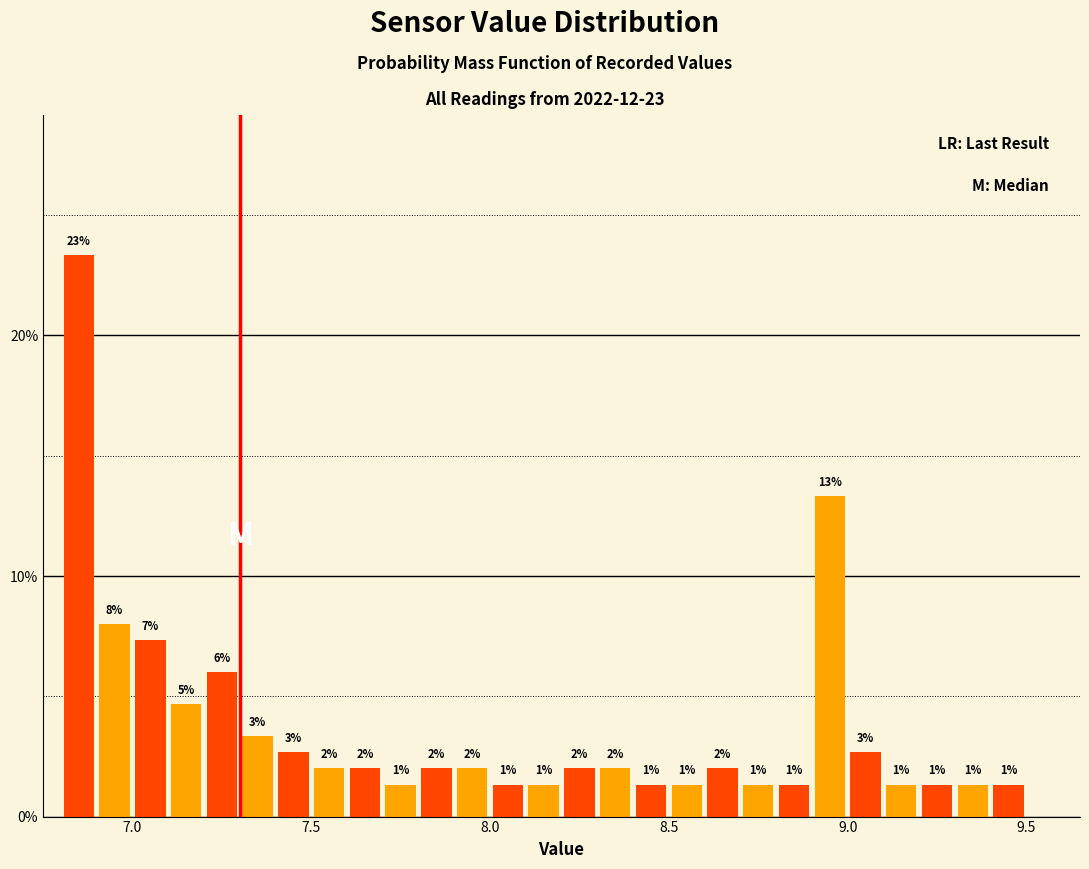

Around what value on the x-axis is the tallest bar? Give the approximate position of its centre, as read against the axis.

6.85